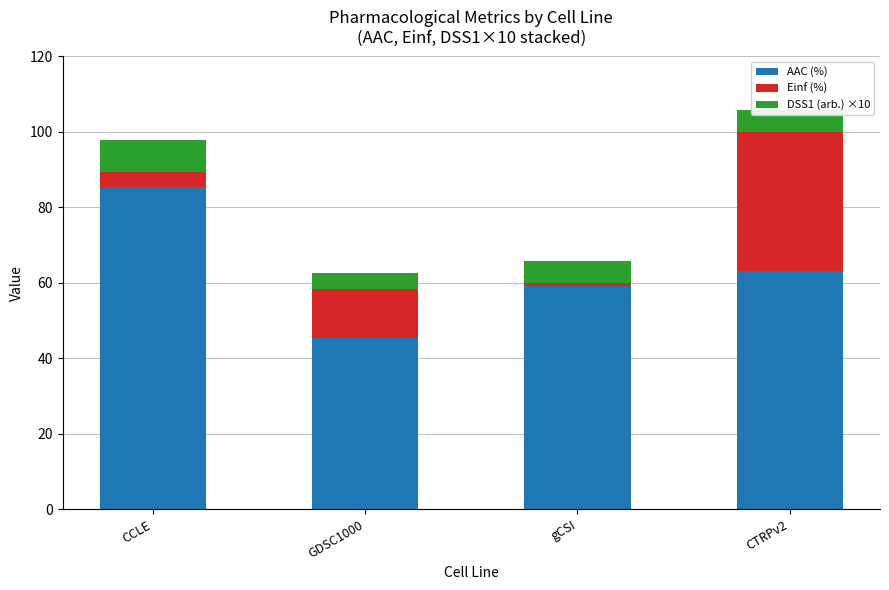

What is the sum of all AAC (%) values?

253.0